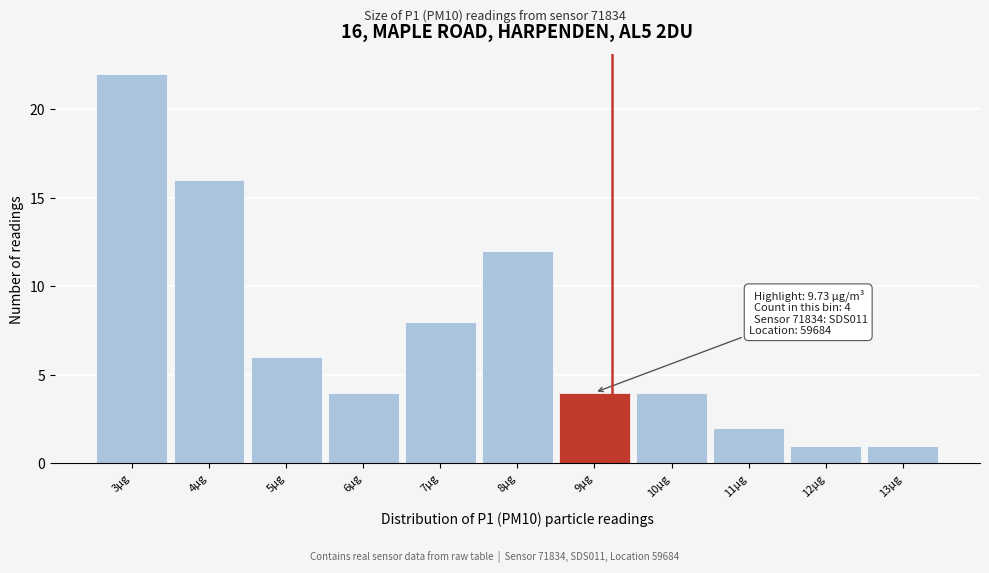

Reading left to right, list all the values displayed in this chart.

22	16	6	4	8	12	4	4	2	1	1